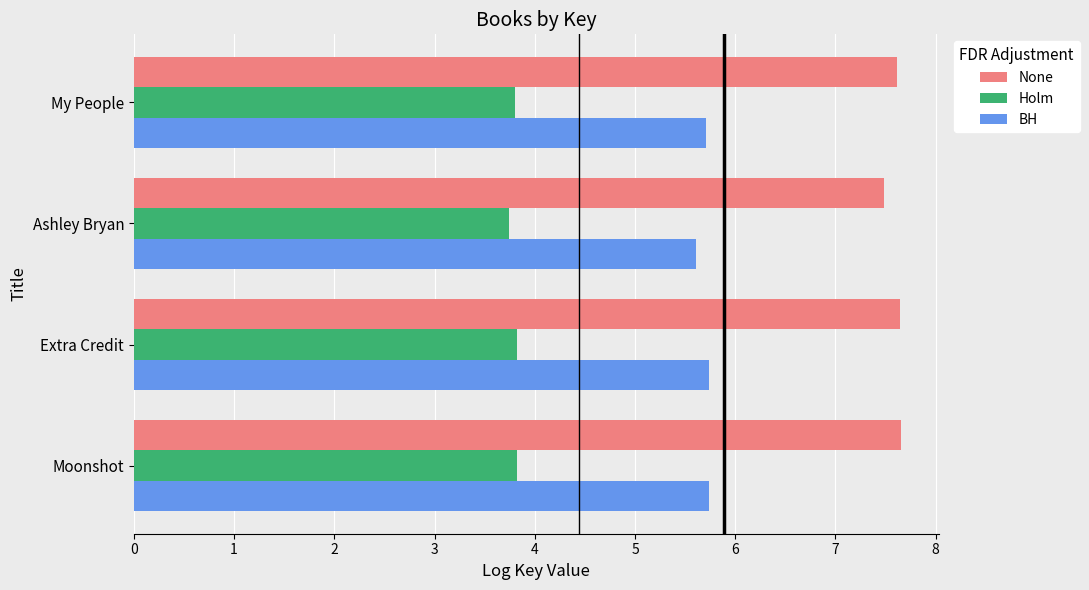

What is the sum of the Holm values at My People and Ashley Bryan?

7.5